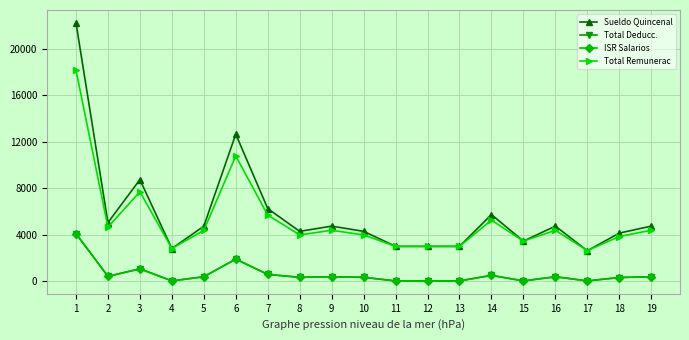

The value of Total Deducc. at 8 is 449.2. True or false?

False